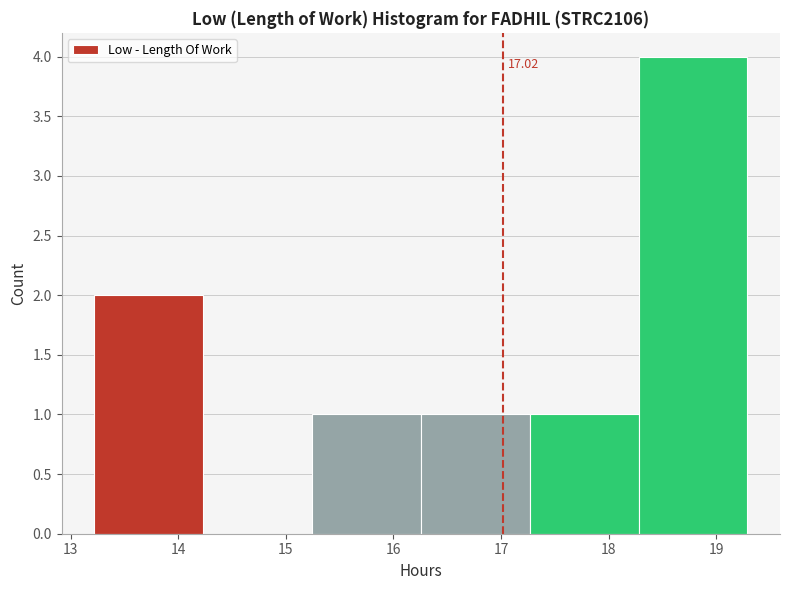

Over which range of the x-axis is the bar tallest?

18.3 to 19.3